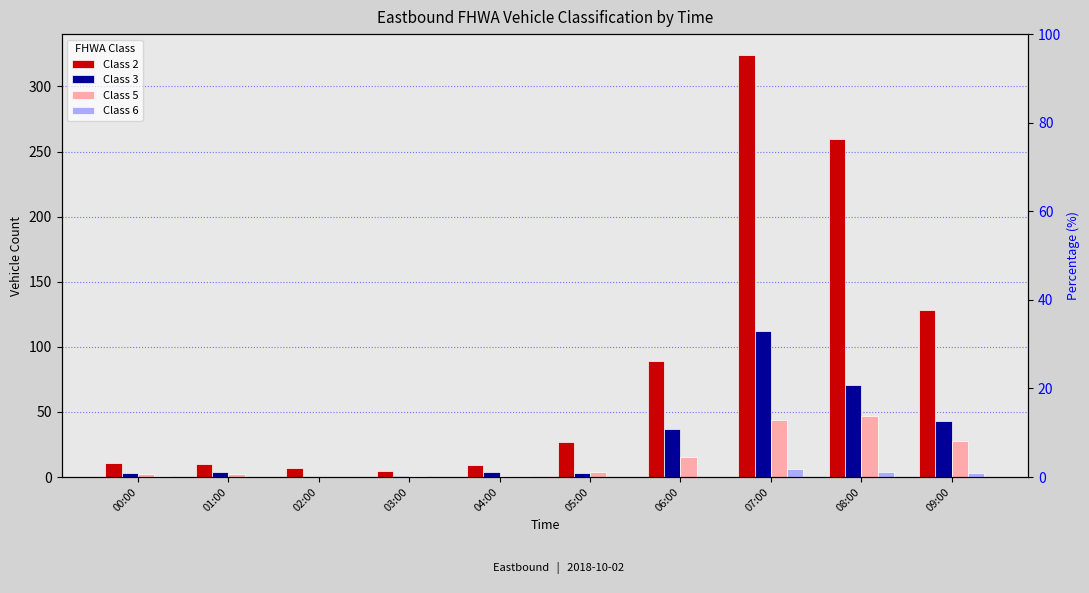

Reading right to left, extract all data points from this chart.

Class 2: 09:00=128	08:00=260	07:00=324	06:00=89	05:00=27	04:00=9	03:00=5	02:00=7	01:00=10	00:00=11
Class 3: 09:00=43	08:00=71	07:00=112	06:00=37	05:00=3	04:00=4	03:00=1	02:00=0	01:00=4	00:00=3
Class 5: 09:00=28	08:00=47	07:00=44	06:00=15	05:00=4	04:00=1	03:00=1	02:00=0	01:00=2	00:00=2
Class 6: 09:00=3	08:00=4	07:00=6	06:00=0	05:00=0	04:00=1	03:00=0	02:00=0	01:00=0	00:00=1